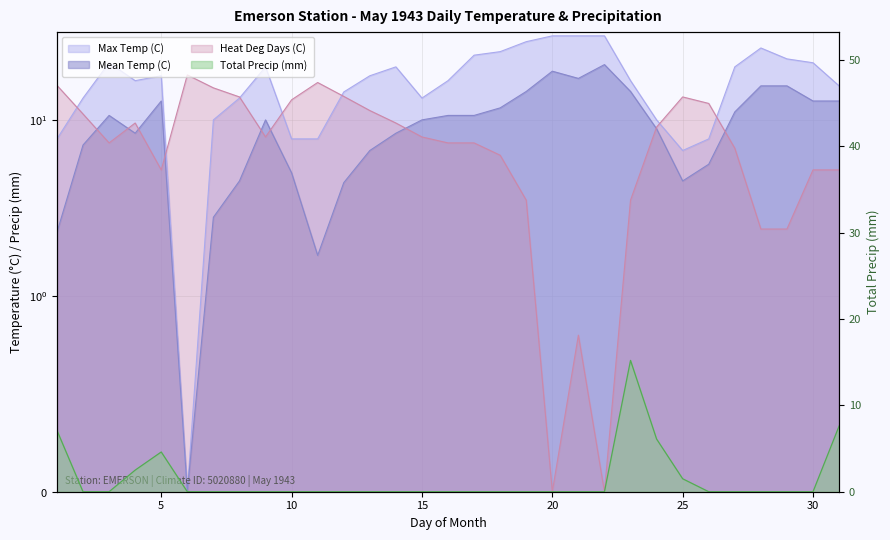

How many lines are shown in the chart?

4